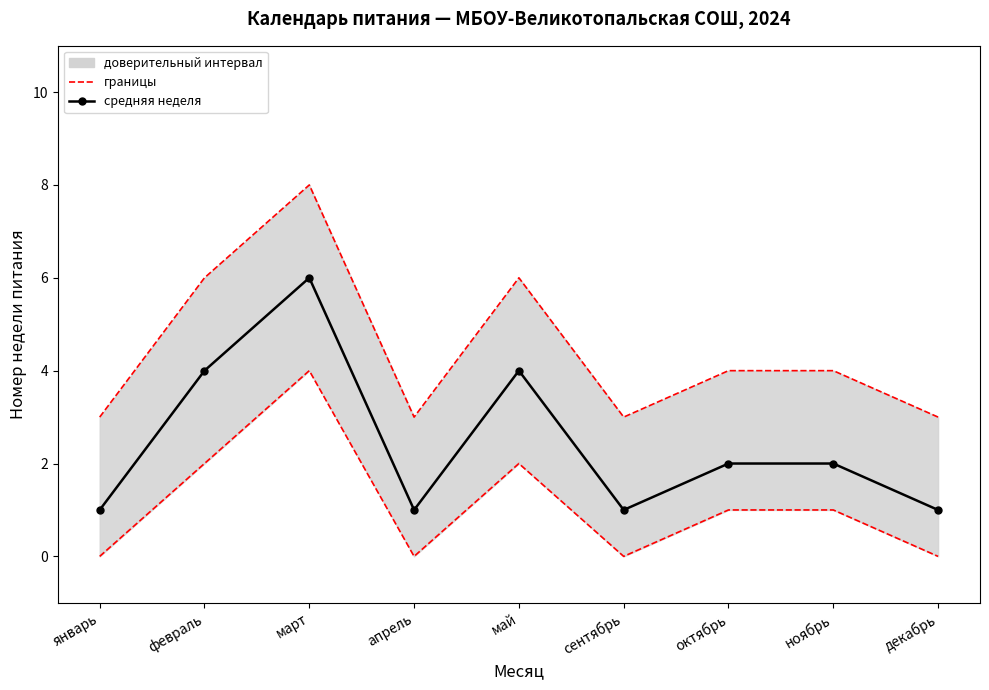

What is the approximate value of средняя неделя at февраль?

4